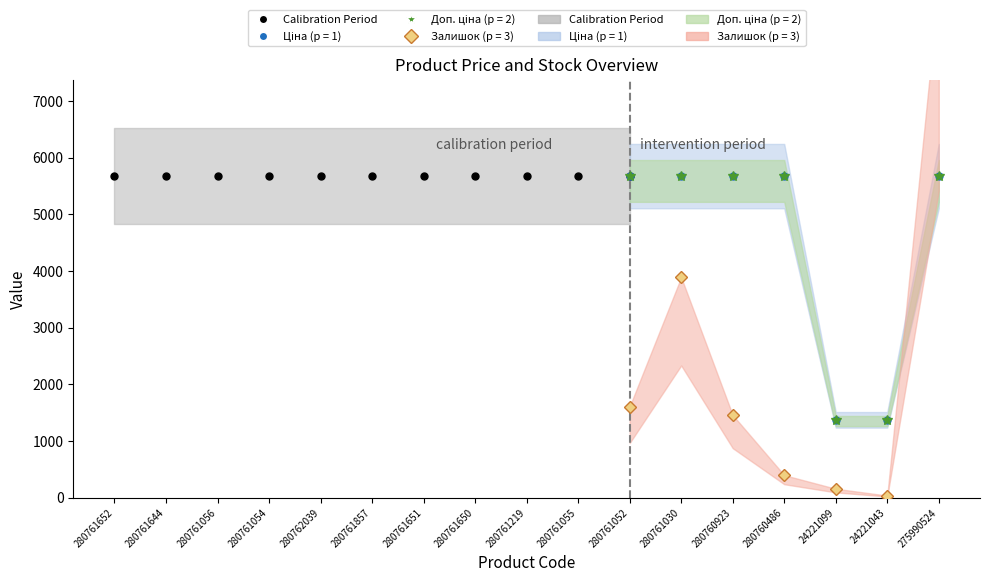

True or false: Доп. ціна has a value of 3099.1 at 280761644.

False